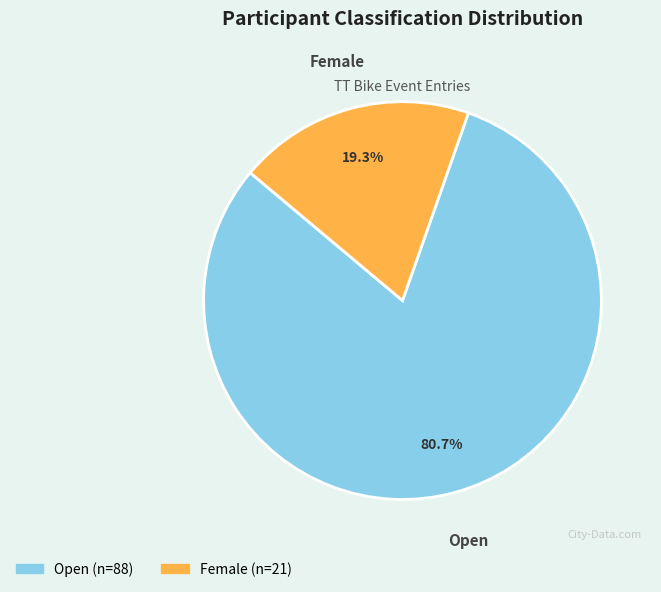

What percentage is the Female slice, to the nearest percent?

19%